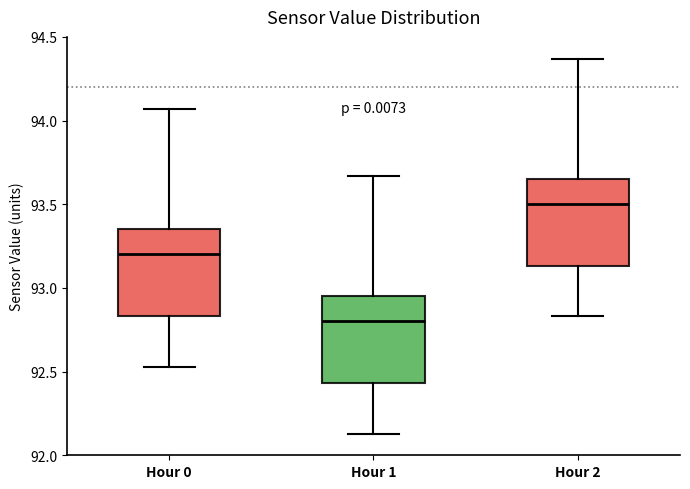

Reading left to right, transcribe this box plot: for each box, give where its median line is, the range the box spans, and where its two whiskers end, as read against the y-axis. The values are not printed on the chart, so give them approximately, as read against the axis.

Hour 0: median 93.20, box 92.85 to 93.35, whiskers 92.55 to 94.05
Hour 1: median 92.80, box 92.45 to 92.95, whiskers 92.15 to 93.65
Hour 2: median 93.50, box 93.15 to 93.65, whiskers 92.85 to 94.35